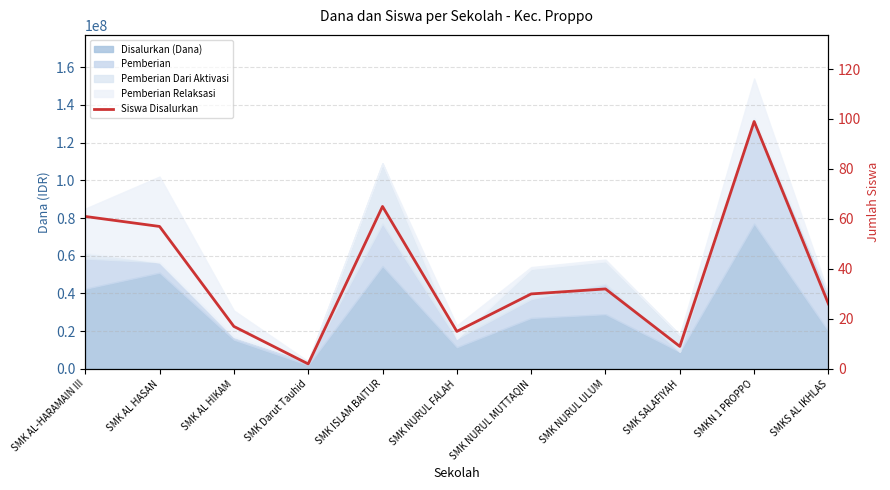

Reading right to left, transcribe all the data shown in this chart.

26	99	9	32	30	15	65	2	17	57	61